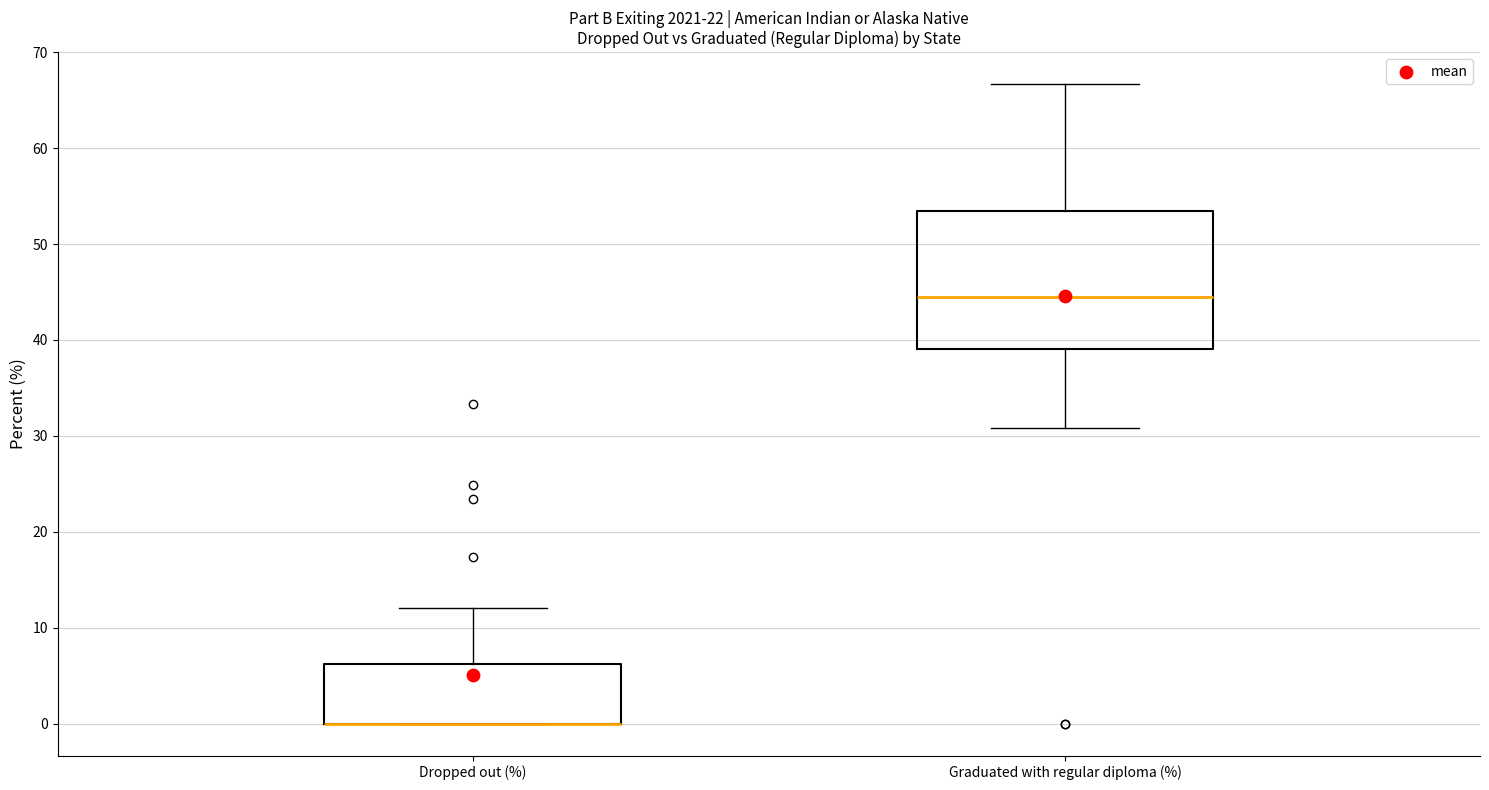

Which box is the tallest, from its lower edge to its upper edge?

Graduated with regular diploma (%)